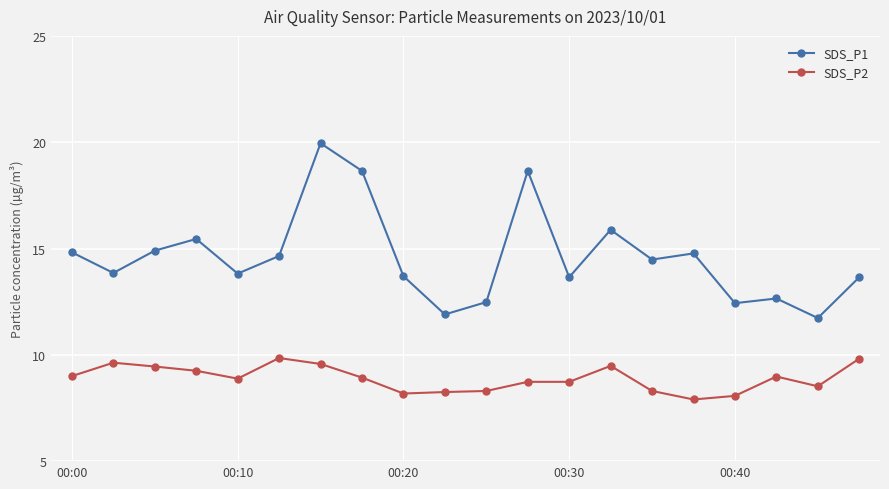

What is the minimum value for SDS_P2?

7.9